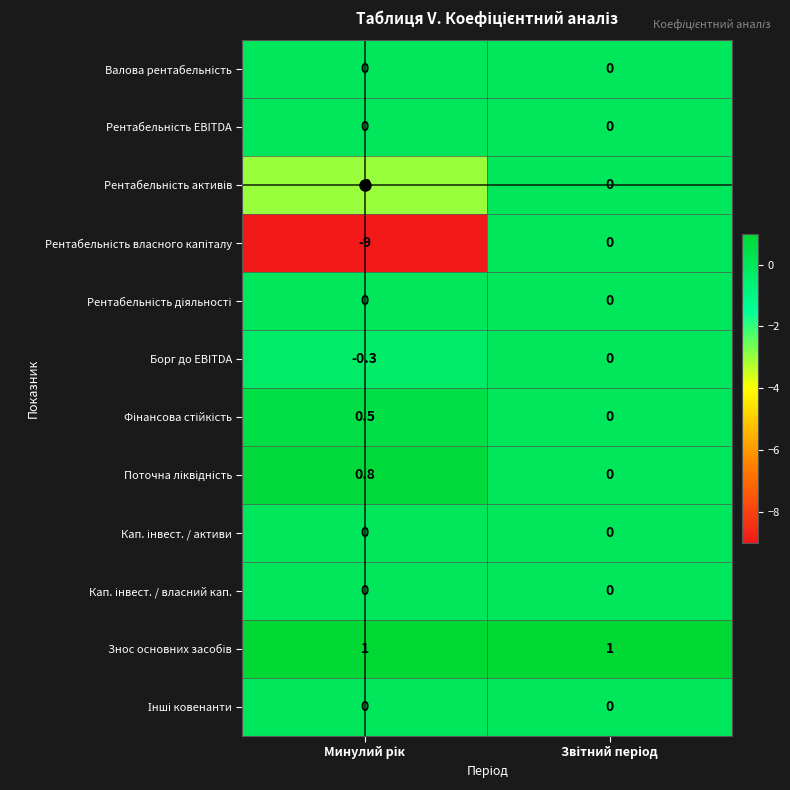

What is the smallest value displayed?

-9.0